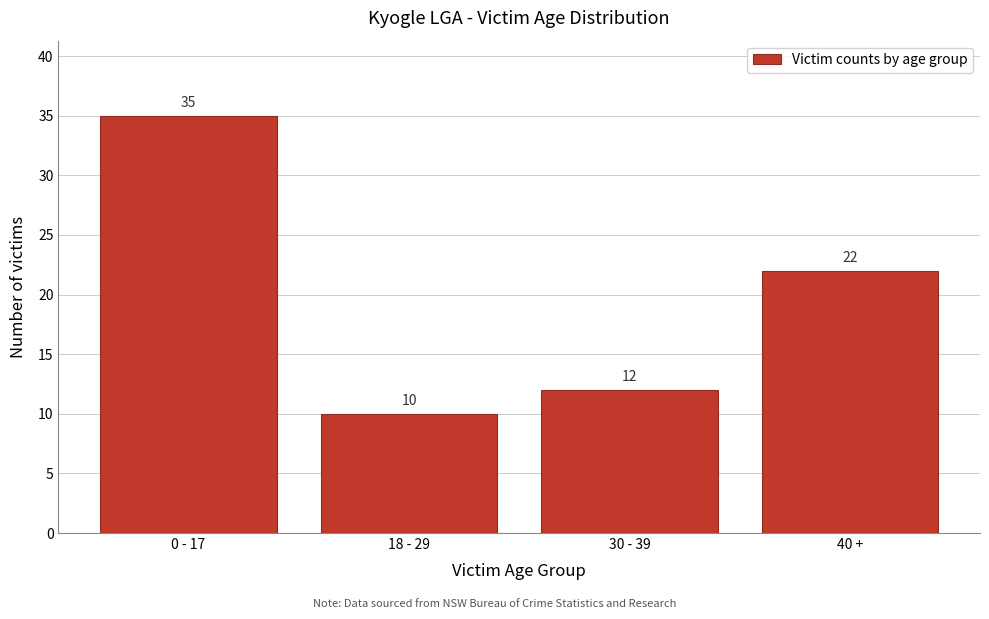

Reading left to right, what are all the values shown in this chart?

0 - 17=35	18 - 29=10	30 - 39=12	40 +=22